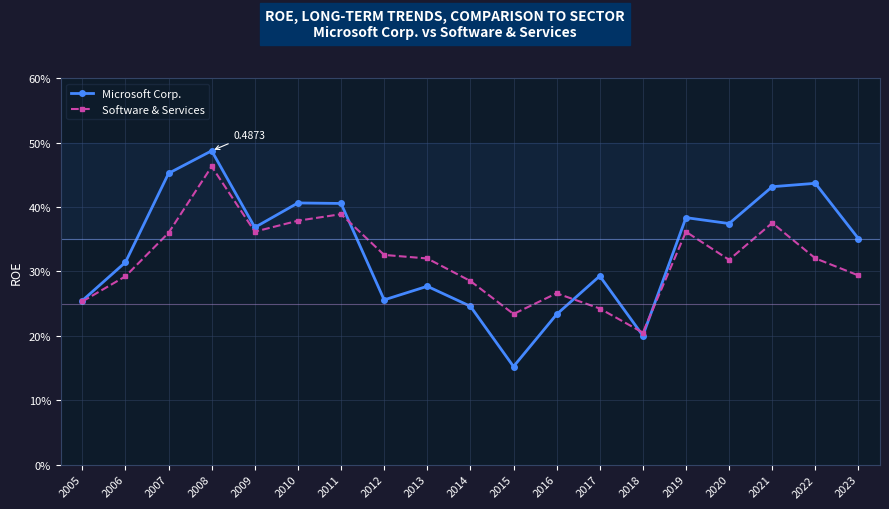

Is it true that Software & Services equals 0.1 at 2016?

False